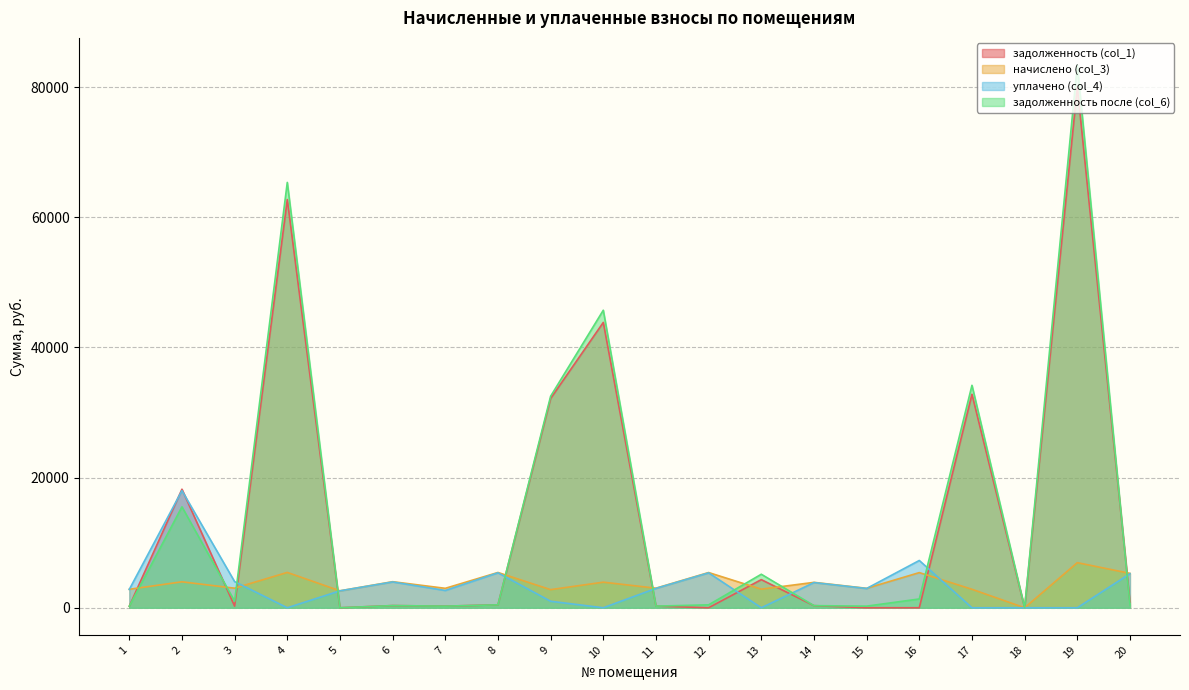

What are all the series names shown in the legend?

задолженность (col_1), начислено (col_3), уплачено (col_4), задолженность после (col_6)